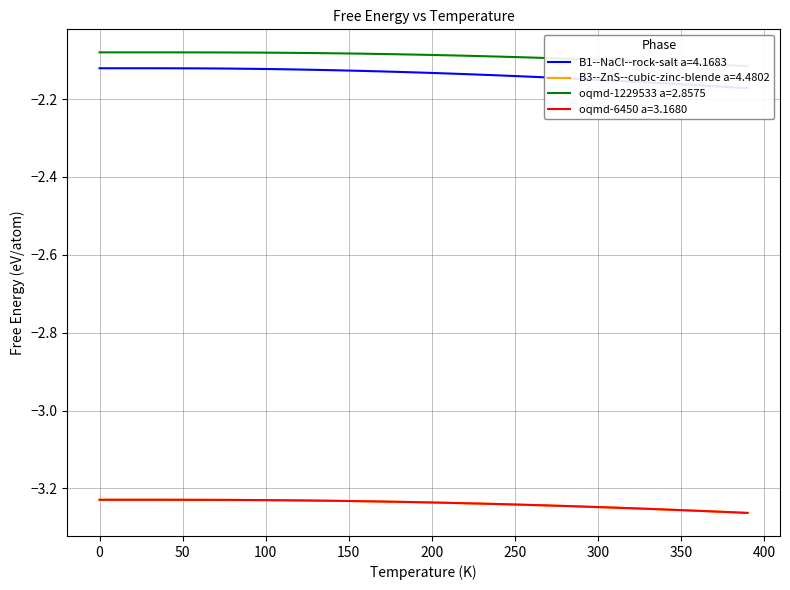

True or false: oqmd-1229533 a=2.8575 has more than 1 interior local peaks.

False